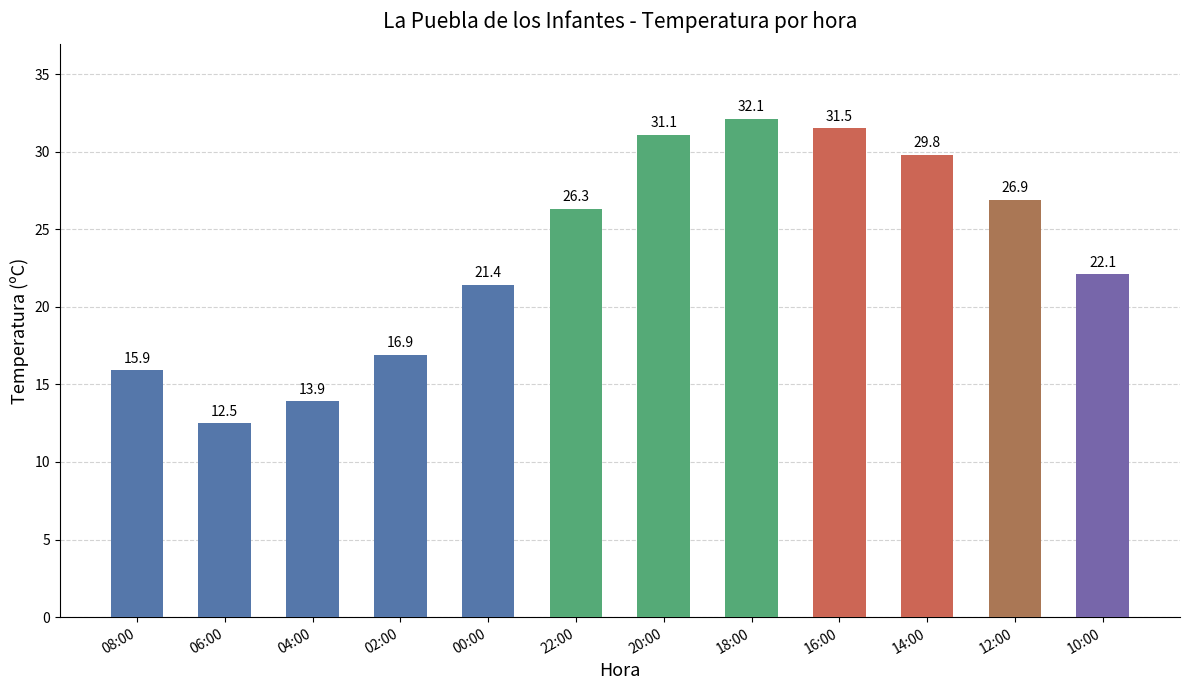

What is the value of the 2nd bar from the left?

12.5